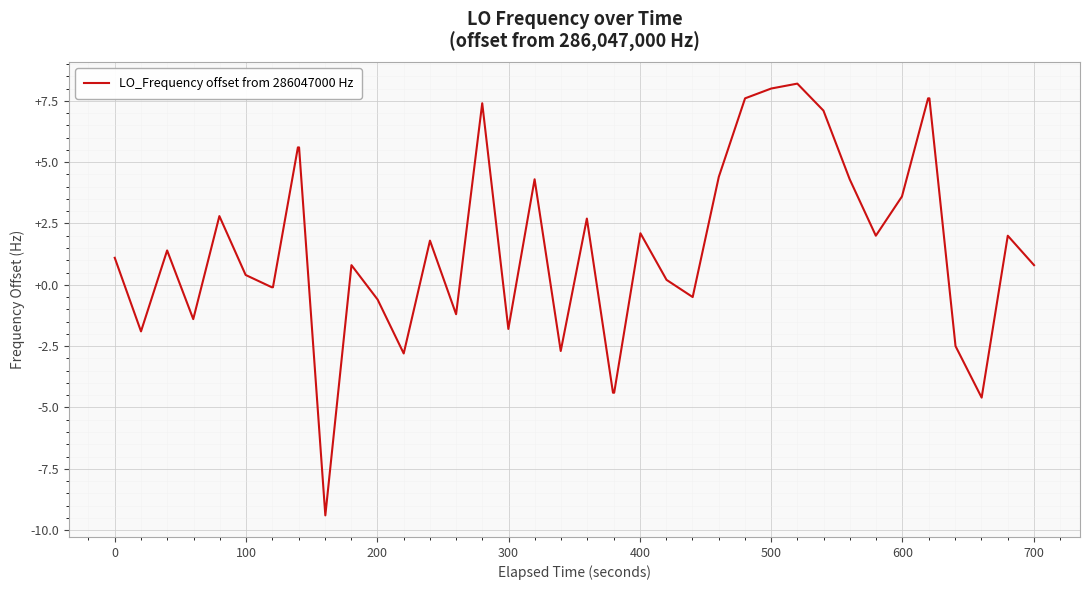

What is the difference between the maximum and minimum values?

17.6